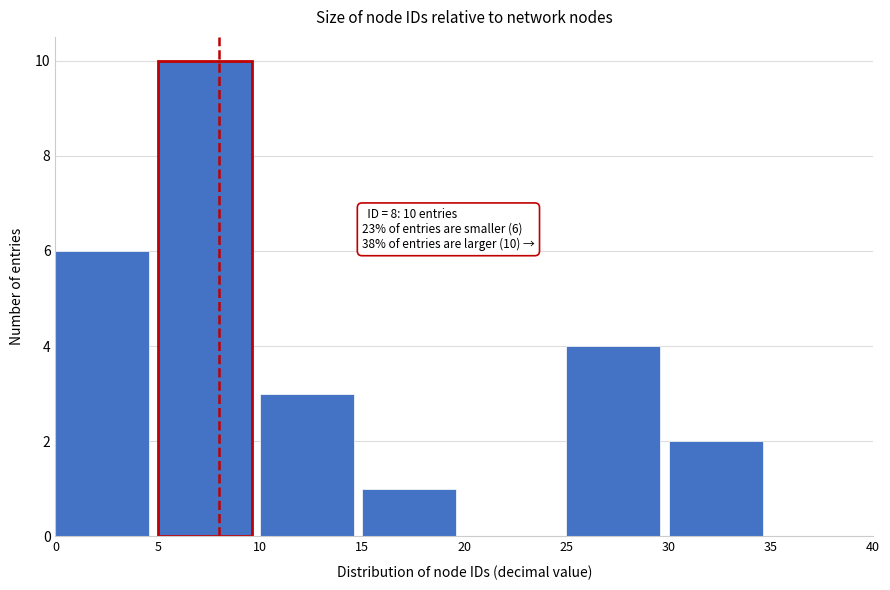

Over which range of the x-axis is the bar tallest?

5 to 10